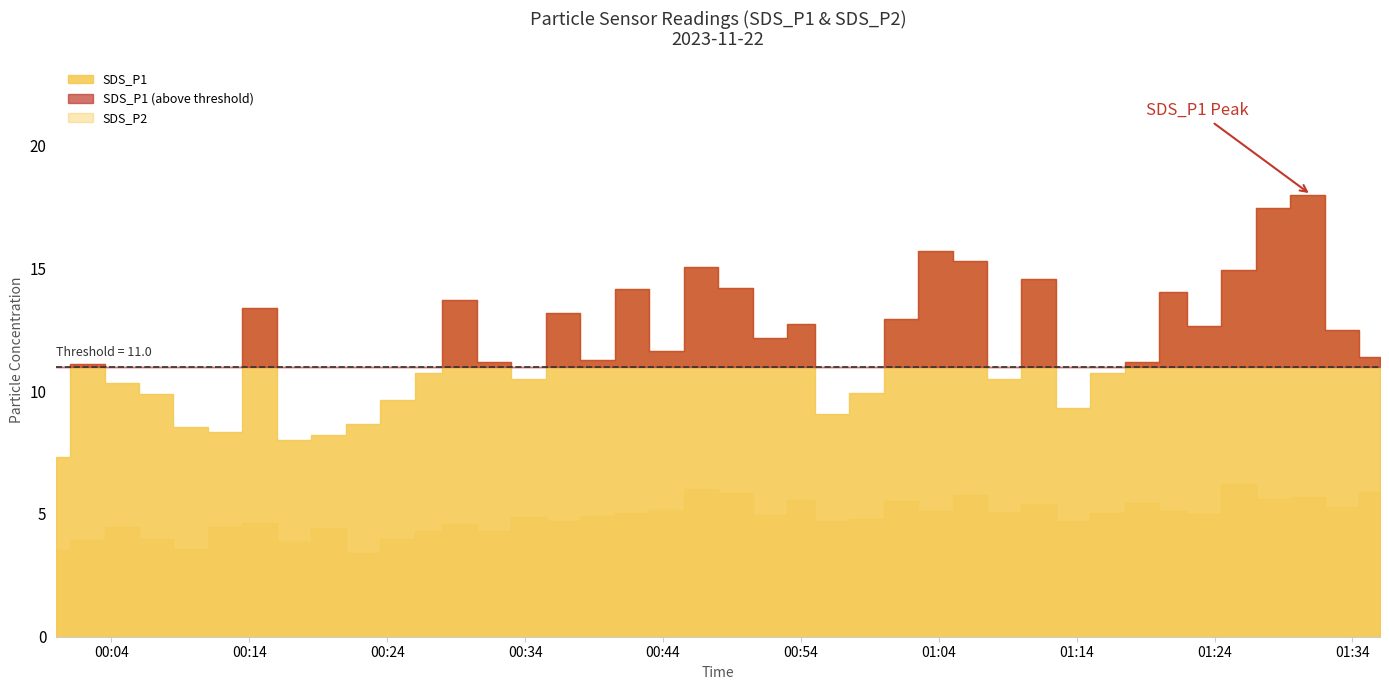

What is the difference between the maximum and minimum values in the SDS_P1 series?

10.7